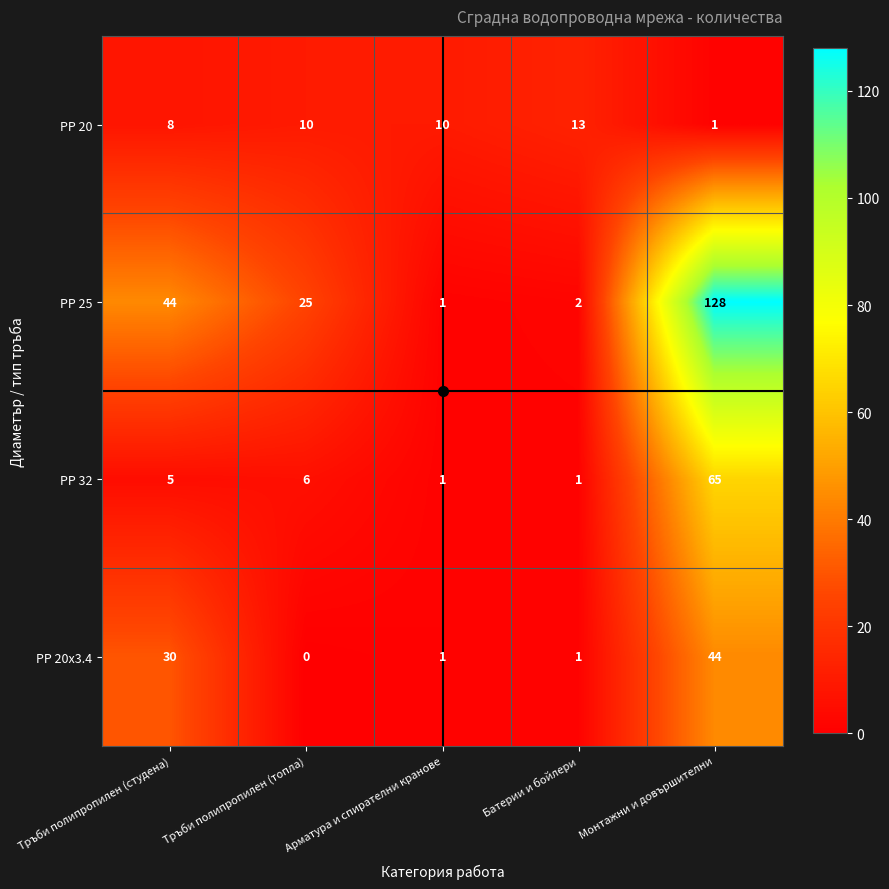

Is it true that РР 25 equals 2 at Батерии и бойлери?

True